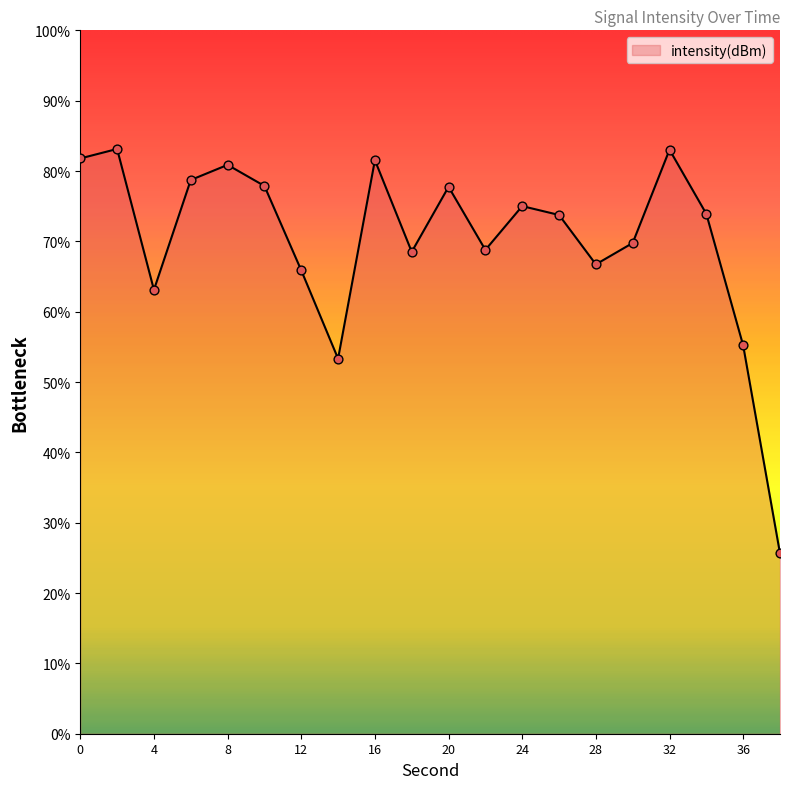

What is the difference between the maximum and minimum values?

57.5